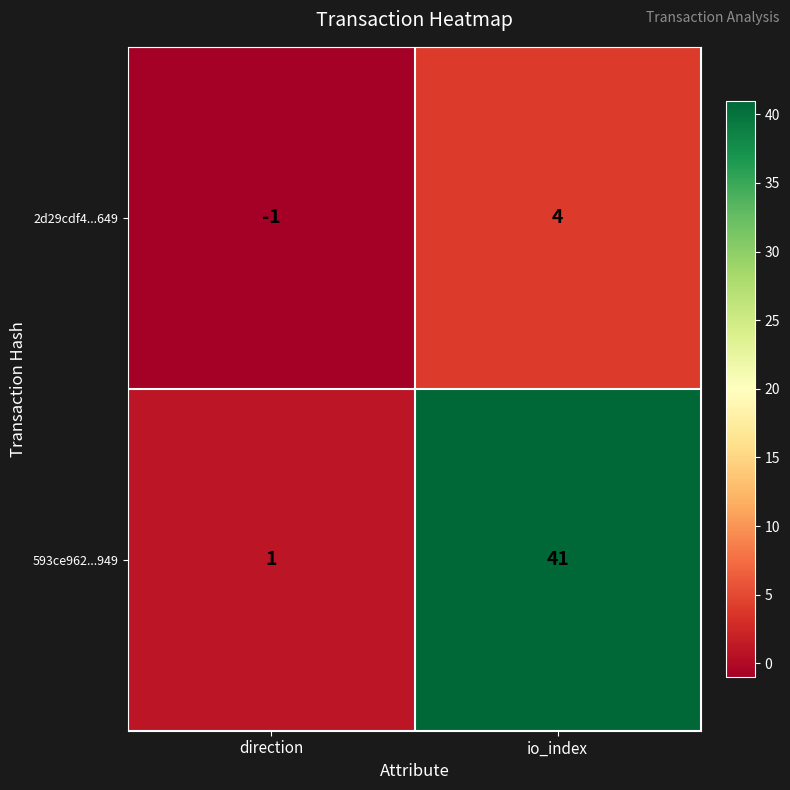

Which series has the largest range (max minus min)?

593ce962...949